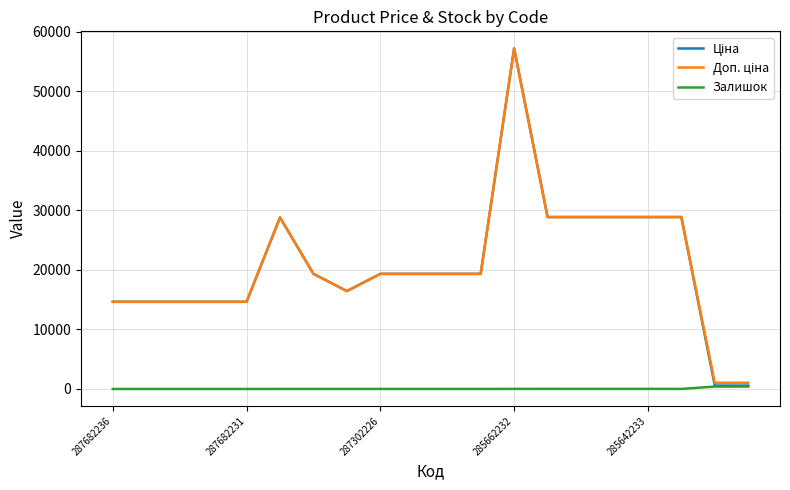

True or false: Залишок has more than 2 interior local peaks.

True